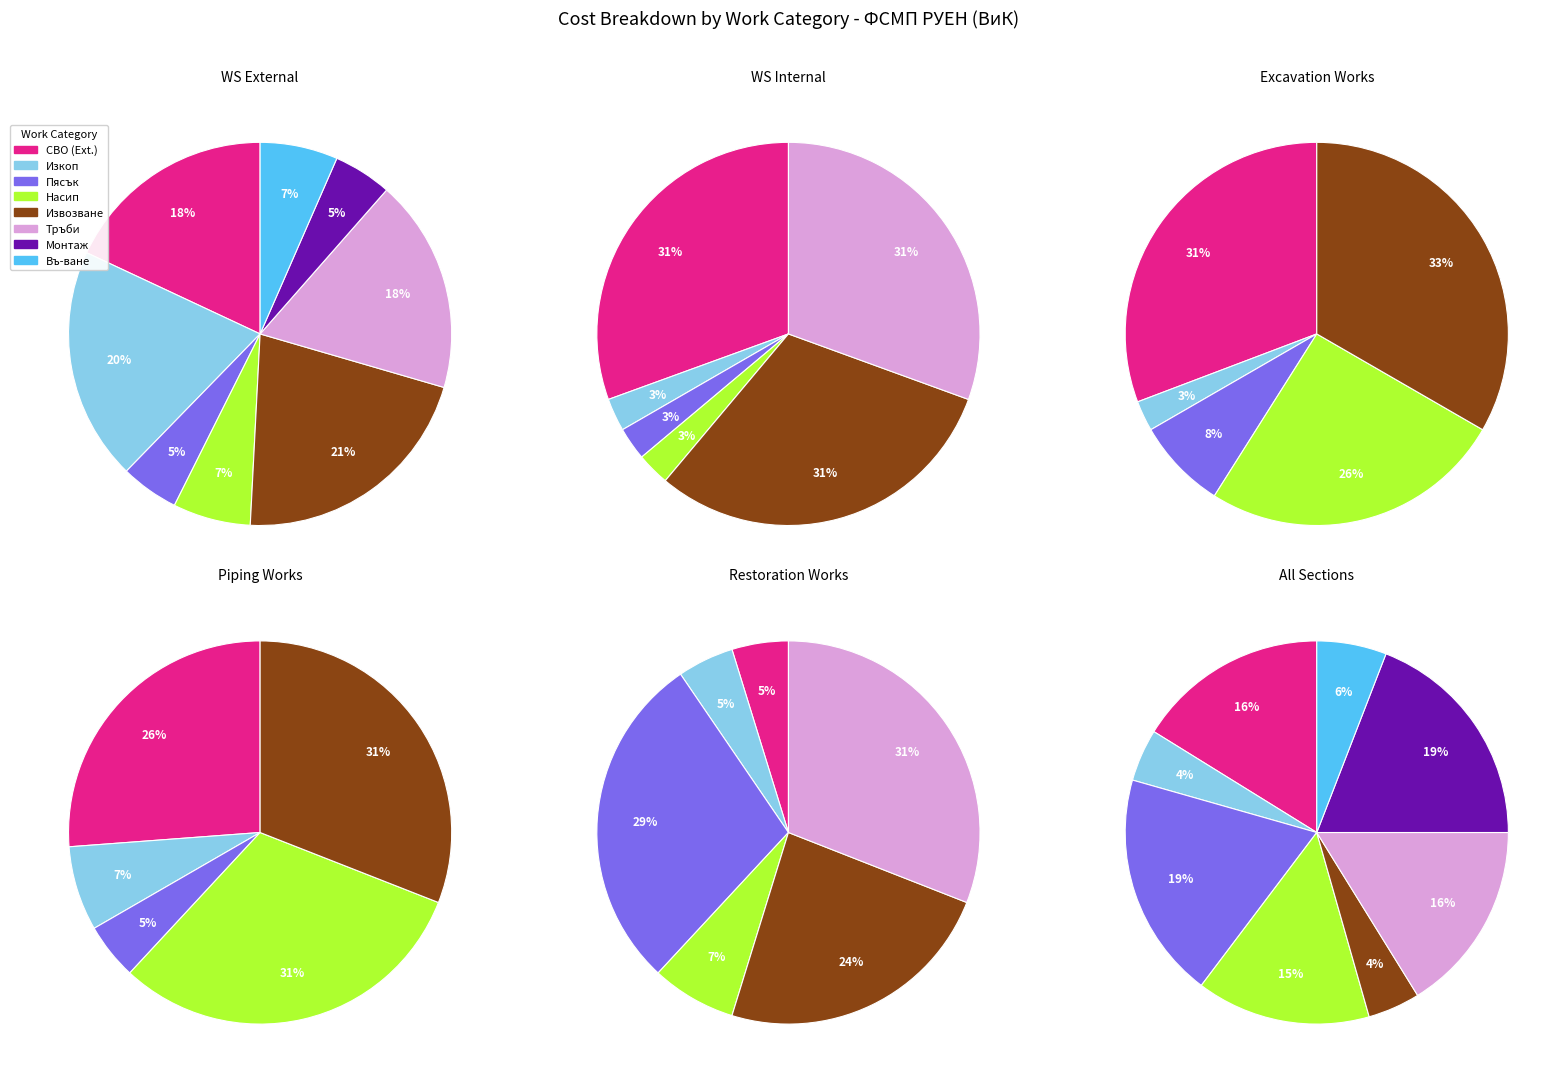

To the nearest percent, what percentage of the pie is 9?

15%